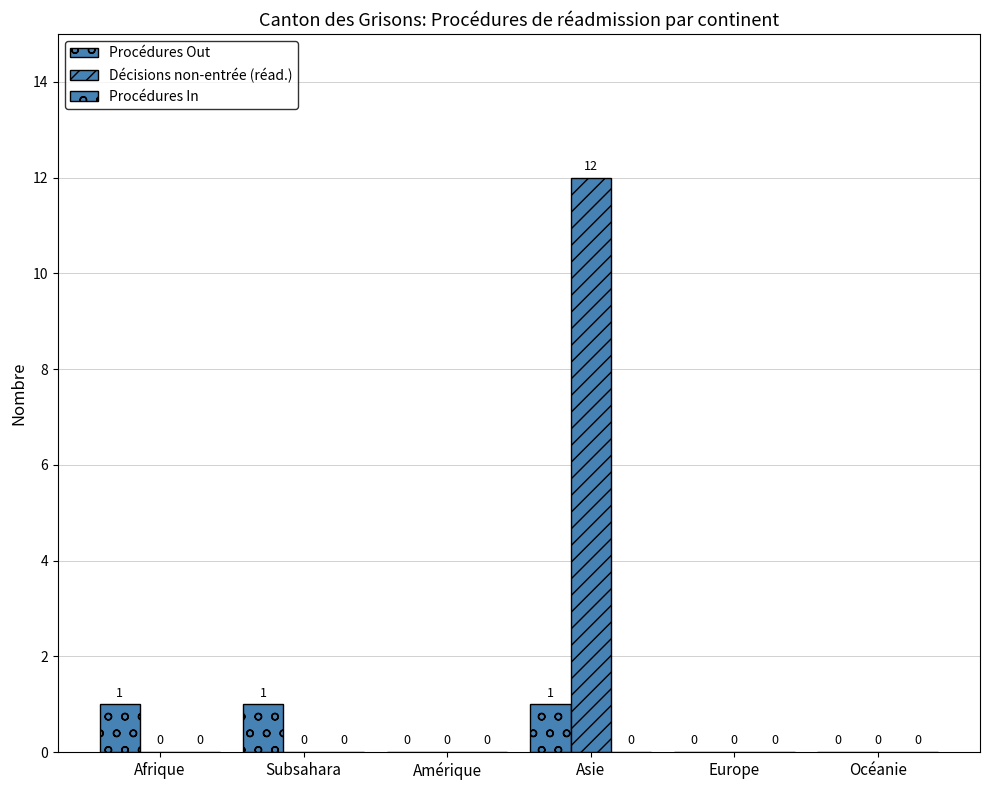

How many data points in Décisions non-entrée (réad.) are above 0?

1